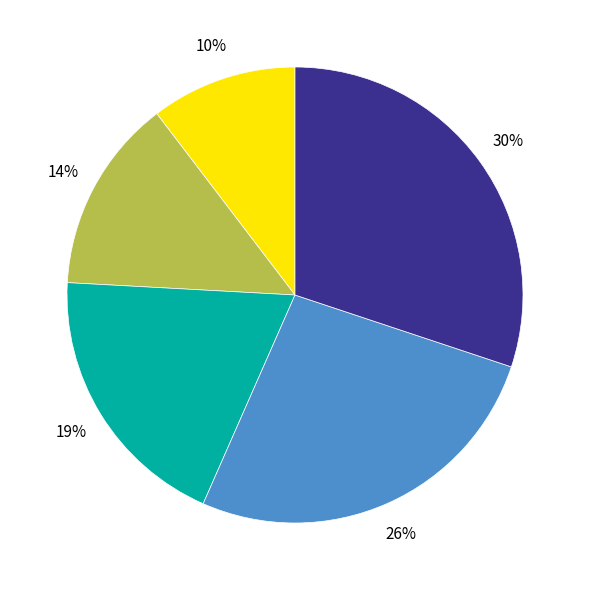

How many slices are in this pie chart?

5